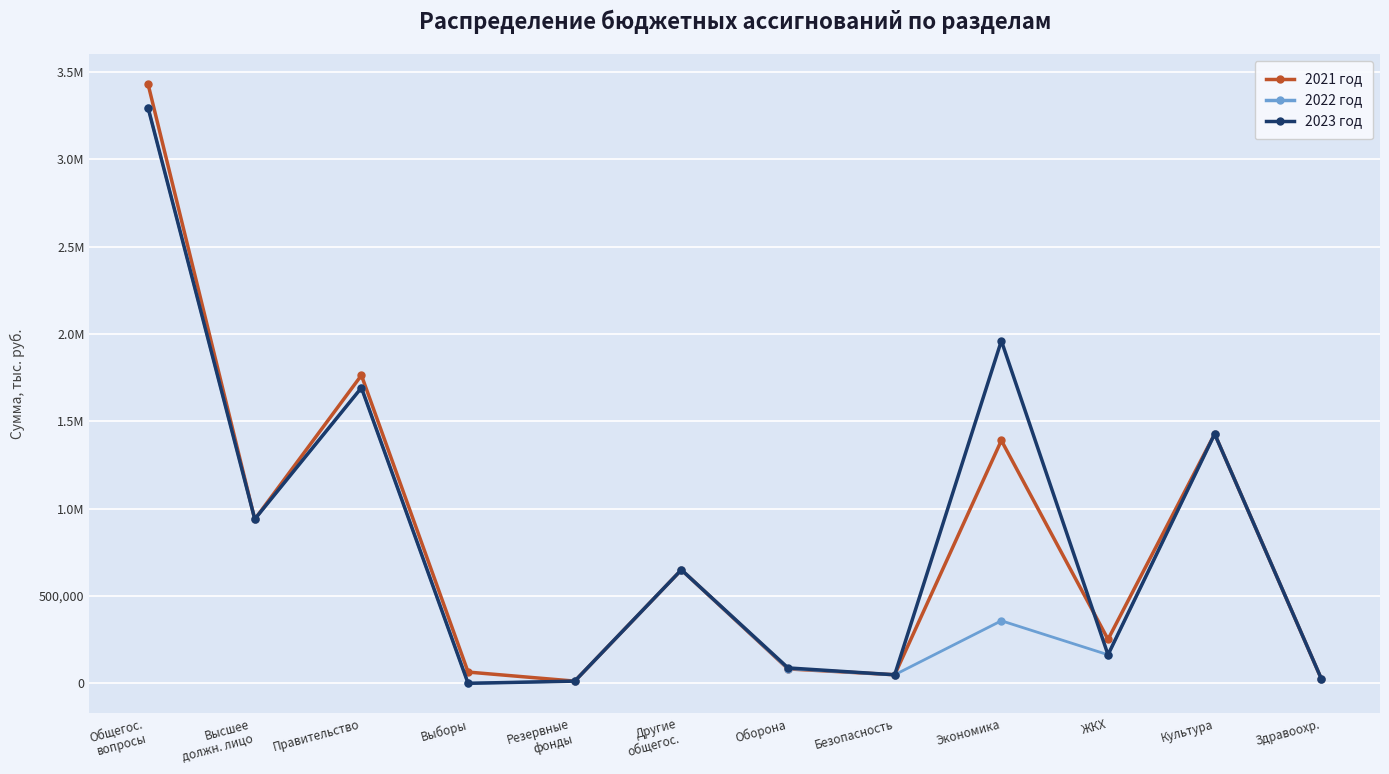

What is the sum of all 2021 год values?

10085395.8